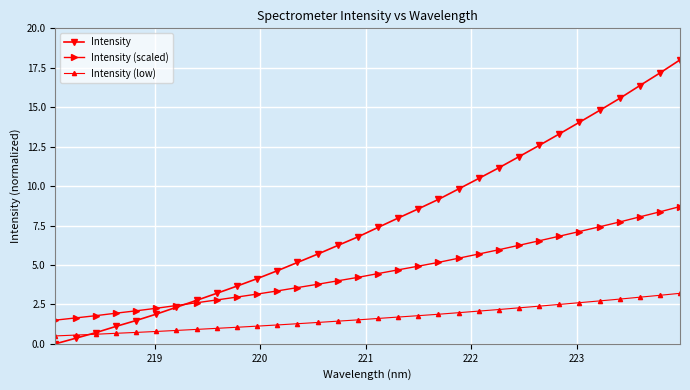

What is the maximum value shown in the chart?

18.0